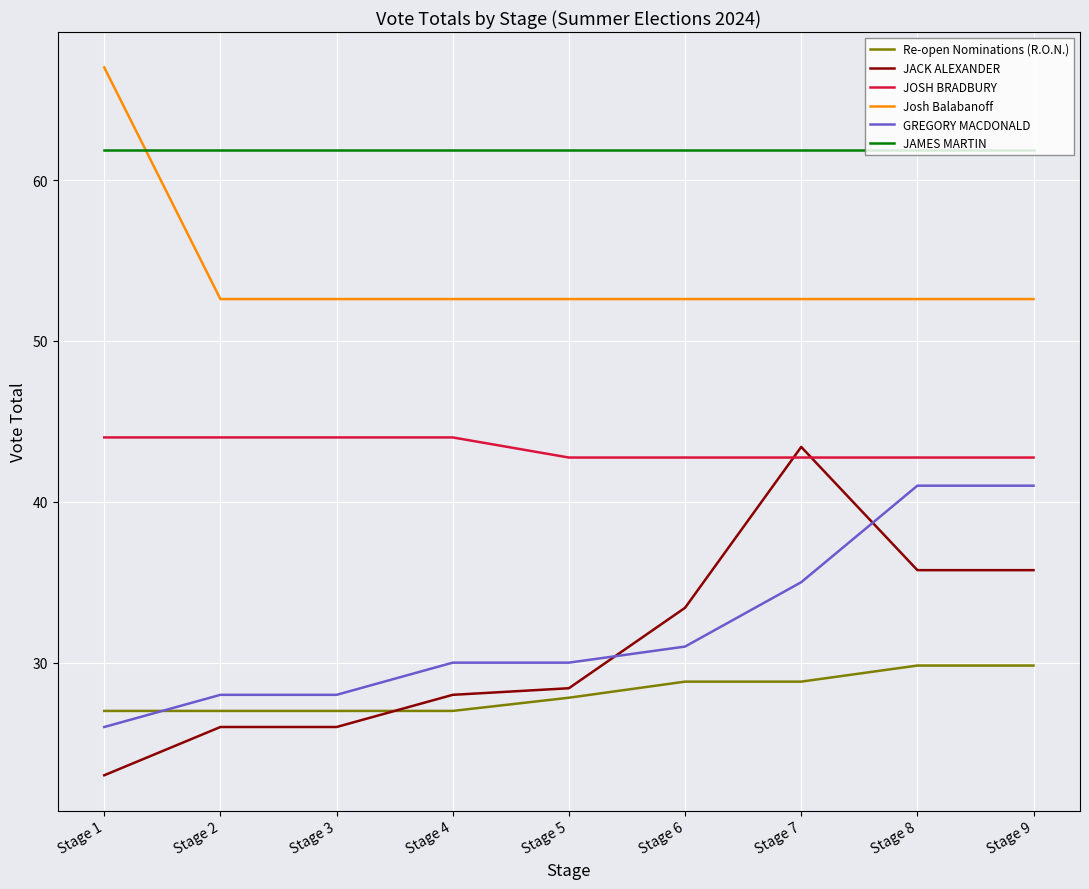

What is the total value across all series at Stage 6?

250.4